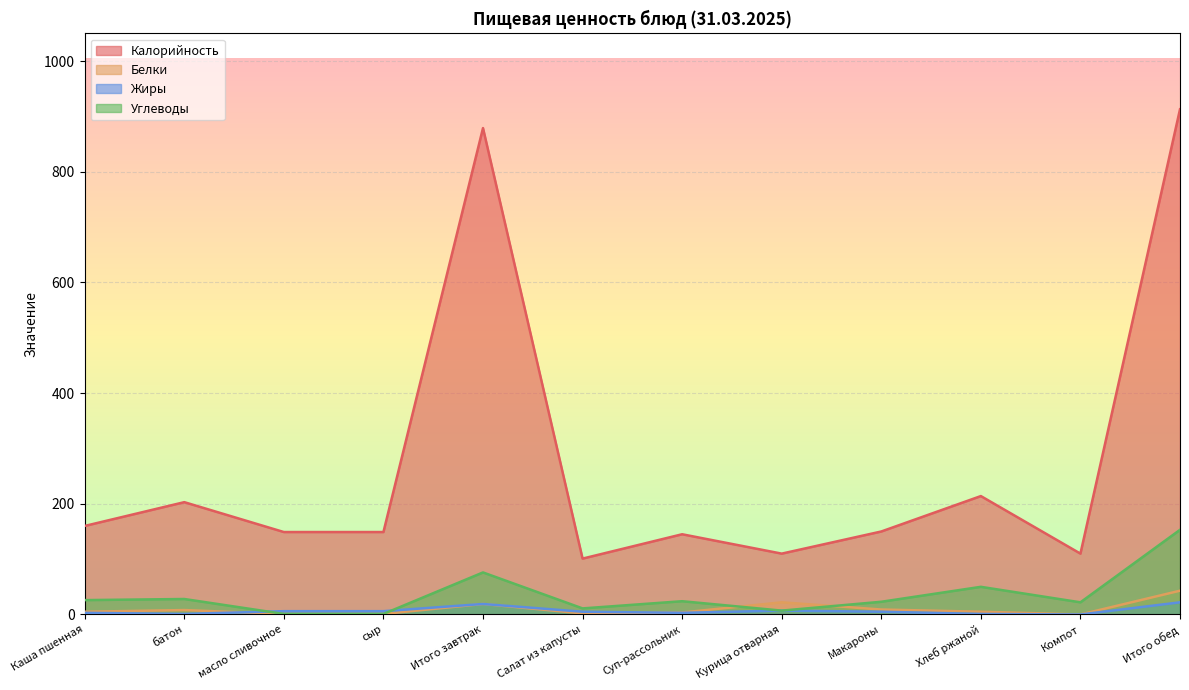

How many lines are shown in the chart?

4